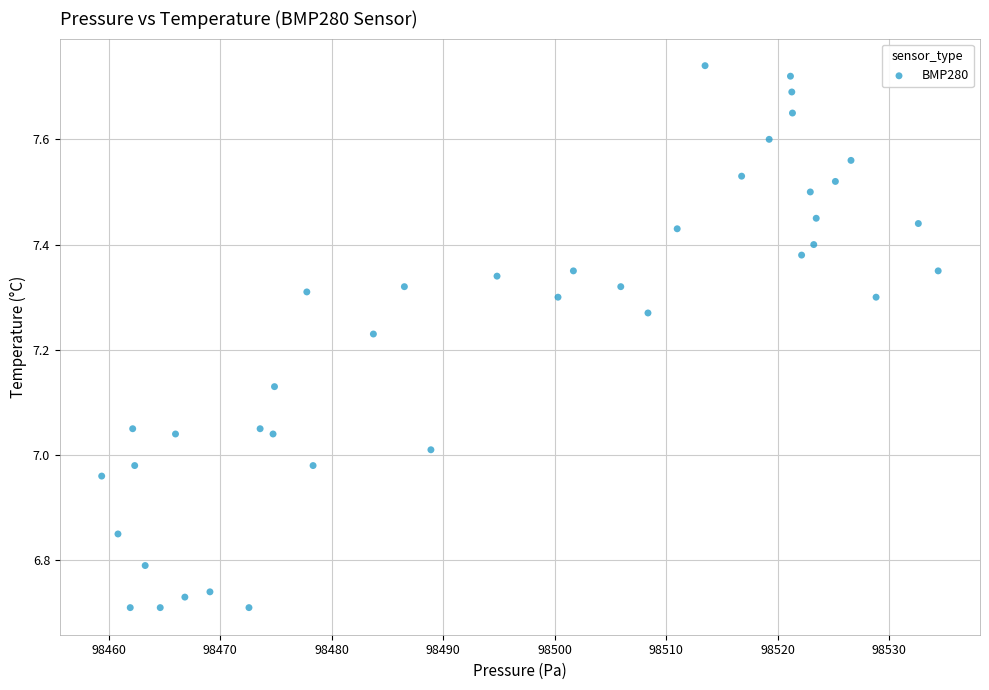

What is the range of X values (max minus min)?

75.0